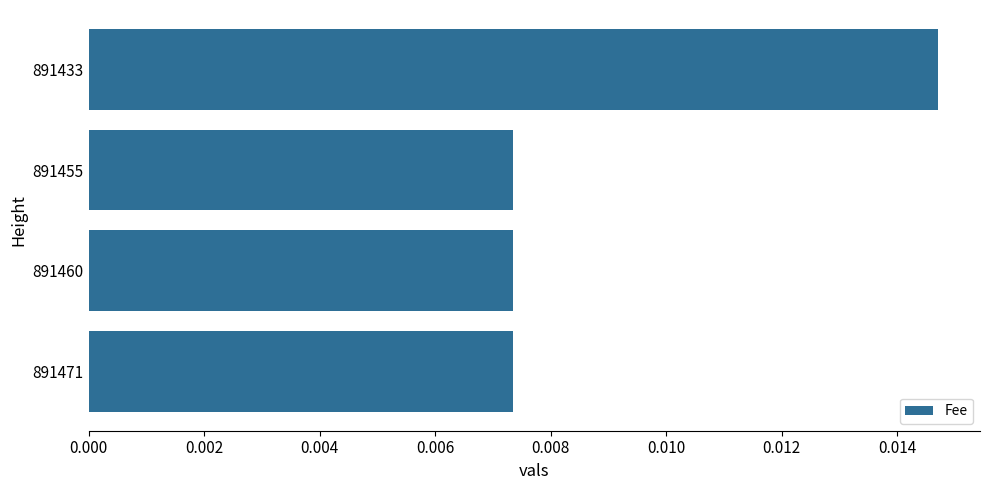

Count the number of data series in this chart.

1